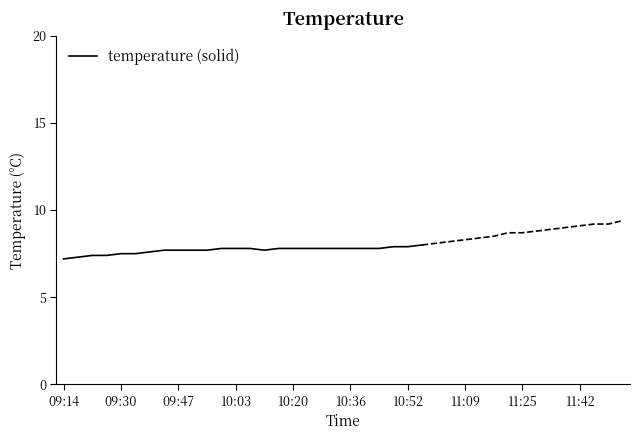

Which has a higher value, 09:47 or 11:09?

11:09